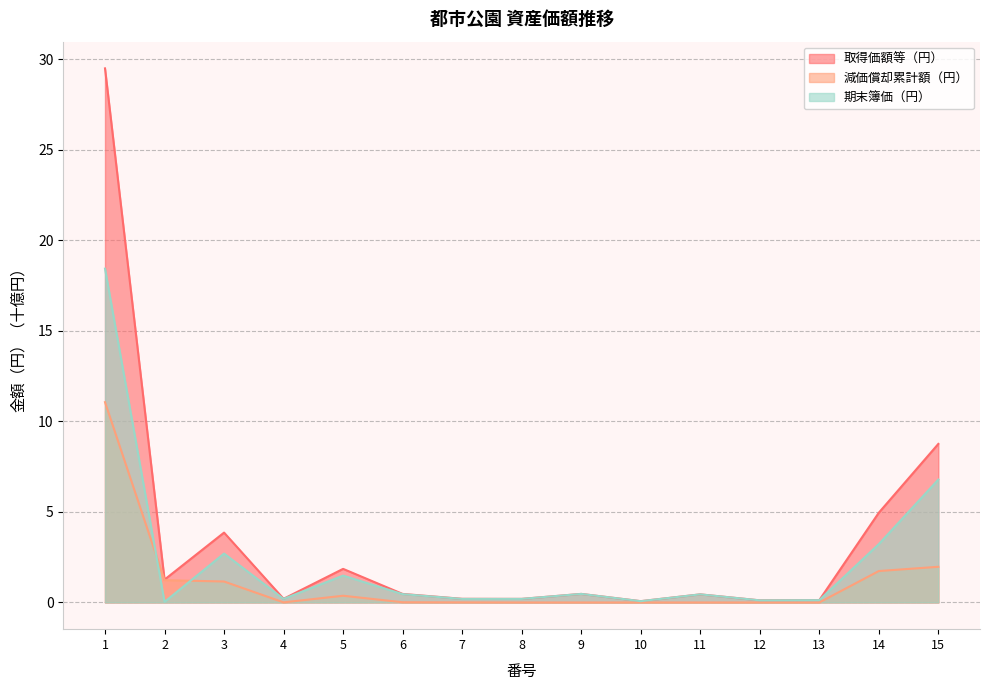

Reading right to left, list all the values displayed in this chart.

取得価額等（円）: 8.8	5.0	0.1	0.1	0.4	0.1	0.5	0.2	0.2	0.5	1.9	0.2	3.9	1.3	29.5
減価償却累計額（円）: 2.0	1.7	0.0	0.0	0.0	0.0	0.0	0.0	0.0	0.0	0.4	0.0	1.2	1.2	11.1
期末簿価（円）: 6.8	3.2	0.1	0.1	0.4	0.1	0.5	0.2	0.2	0.5	1.5	0.2	2.7	0.0	18.4